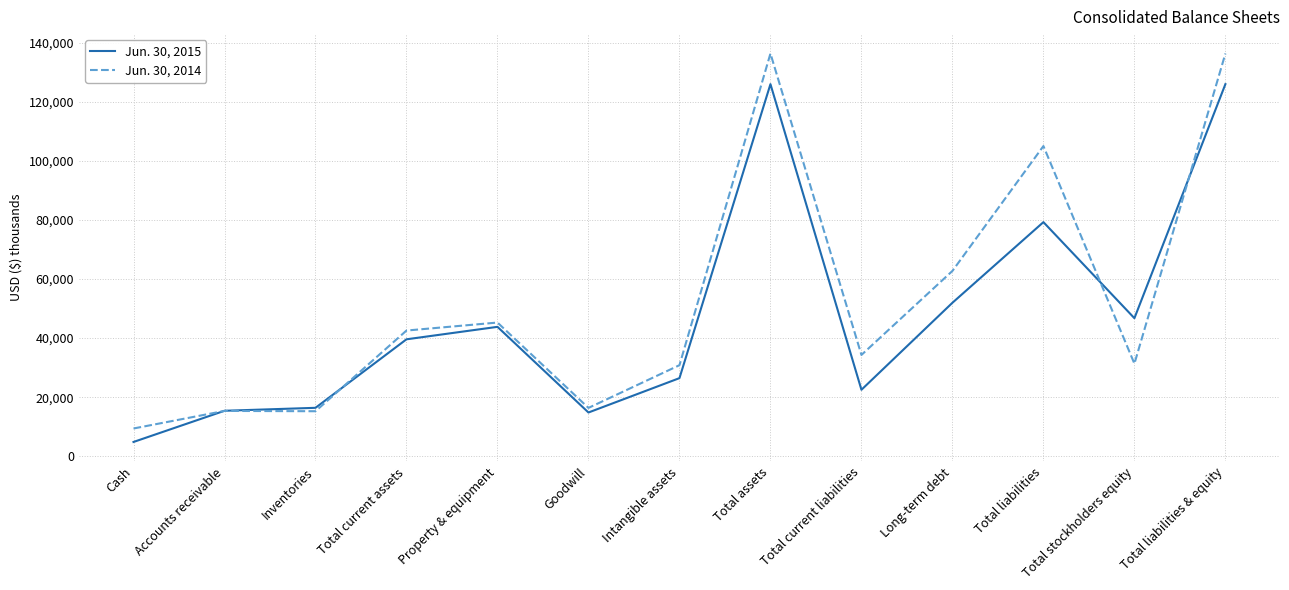

True or false: Jun. 30, 2015 has more than 2 points higher than both neighbors.

True